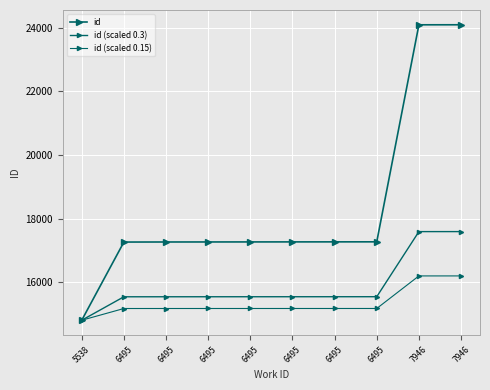

How many lines are shown in the chart?

3